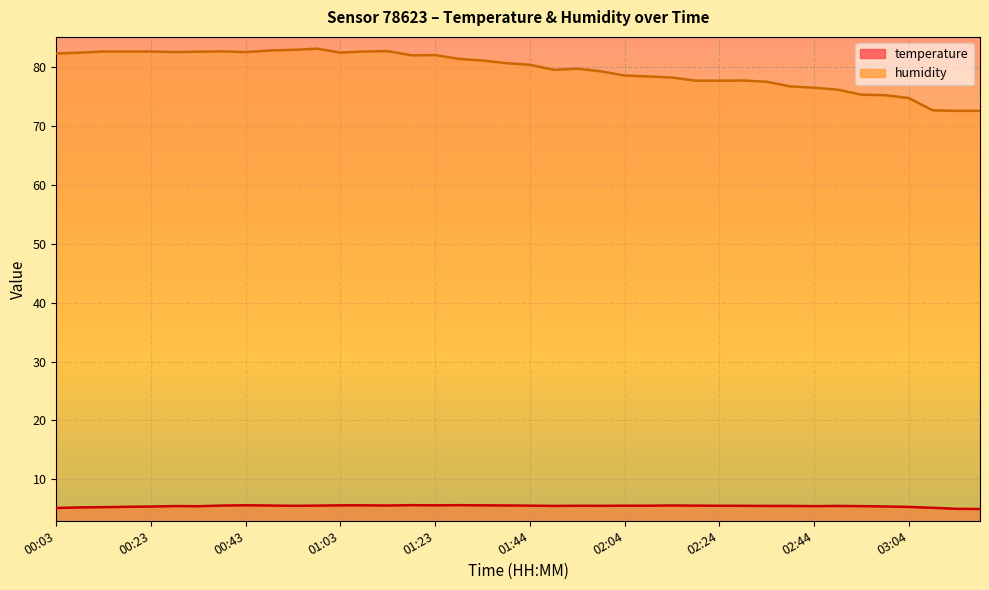

At which label does temperature first exceed 5?

00:03